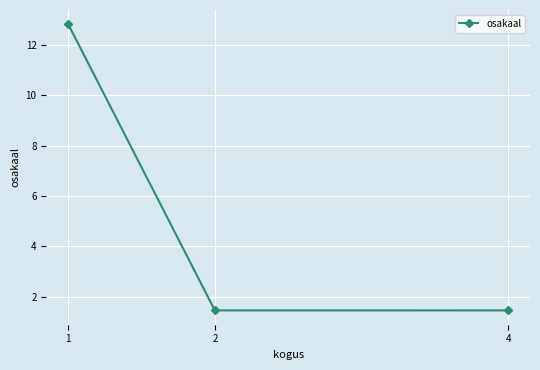

Count the number of data series in this chart.

1